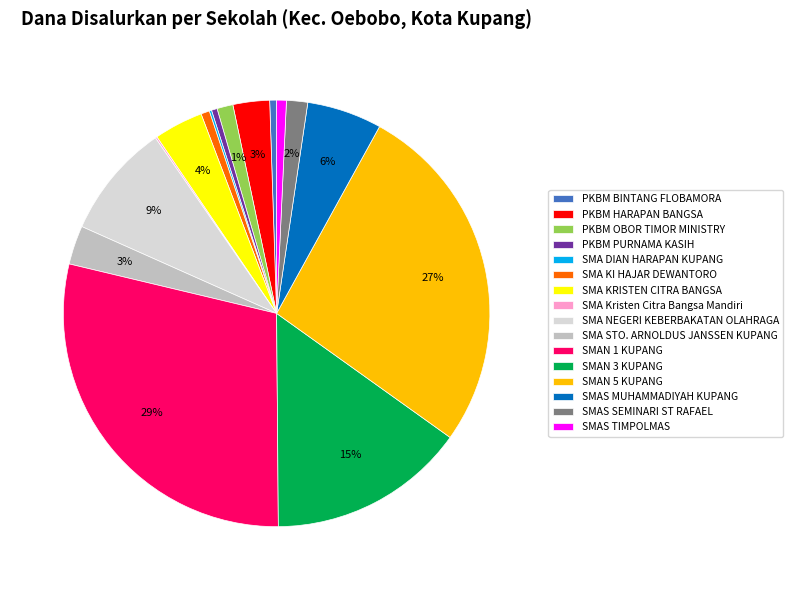

Which slice is the largest?

SMAN 1 KUPANG